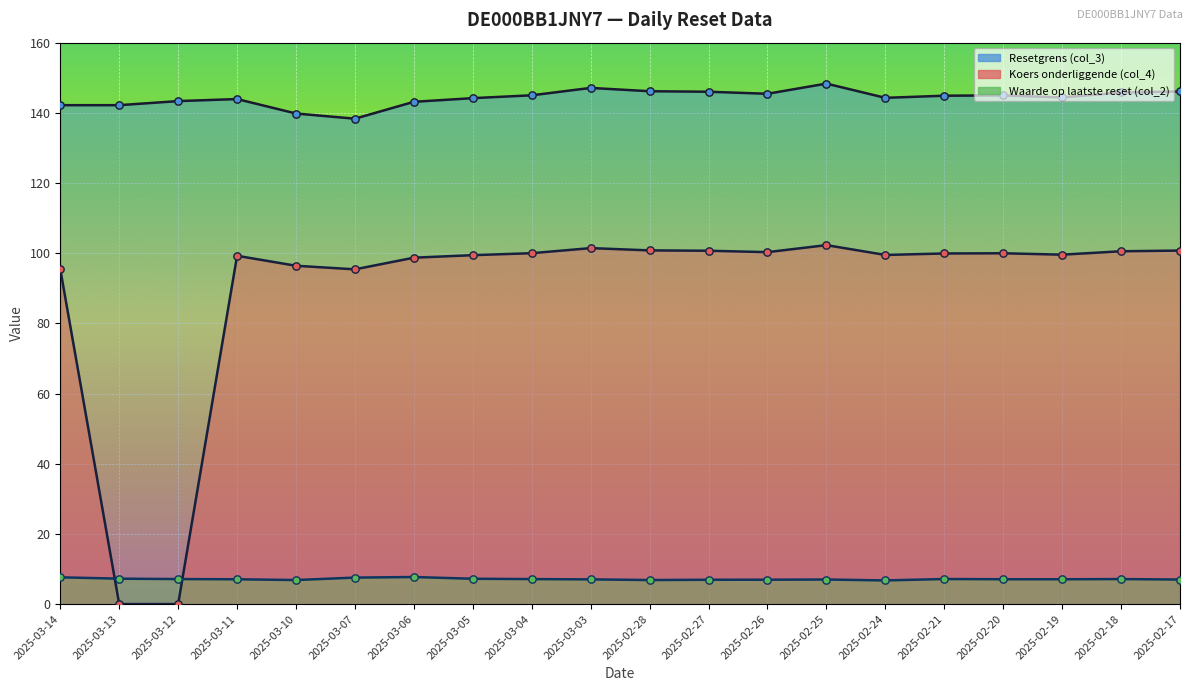

Which series reaches the maximum Y coordinate?

Resetgrens (col_3)